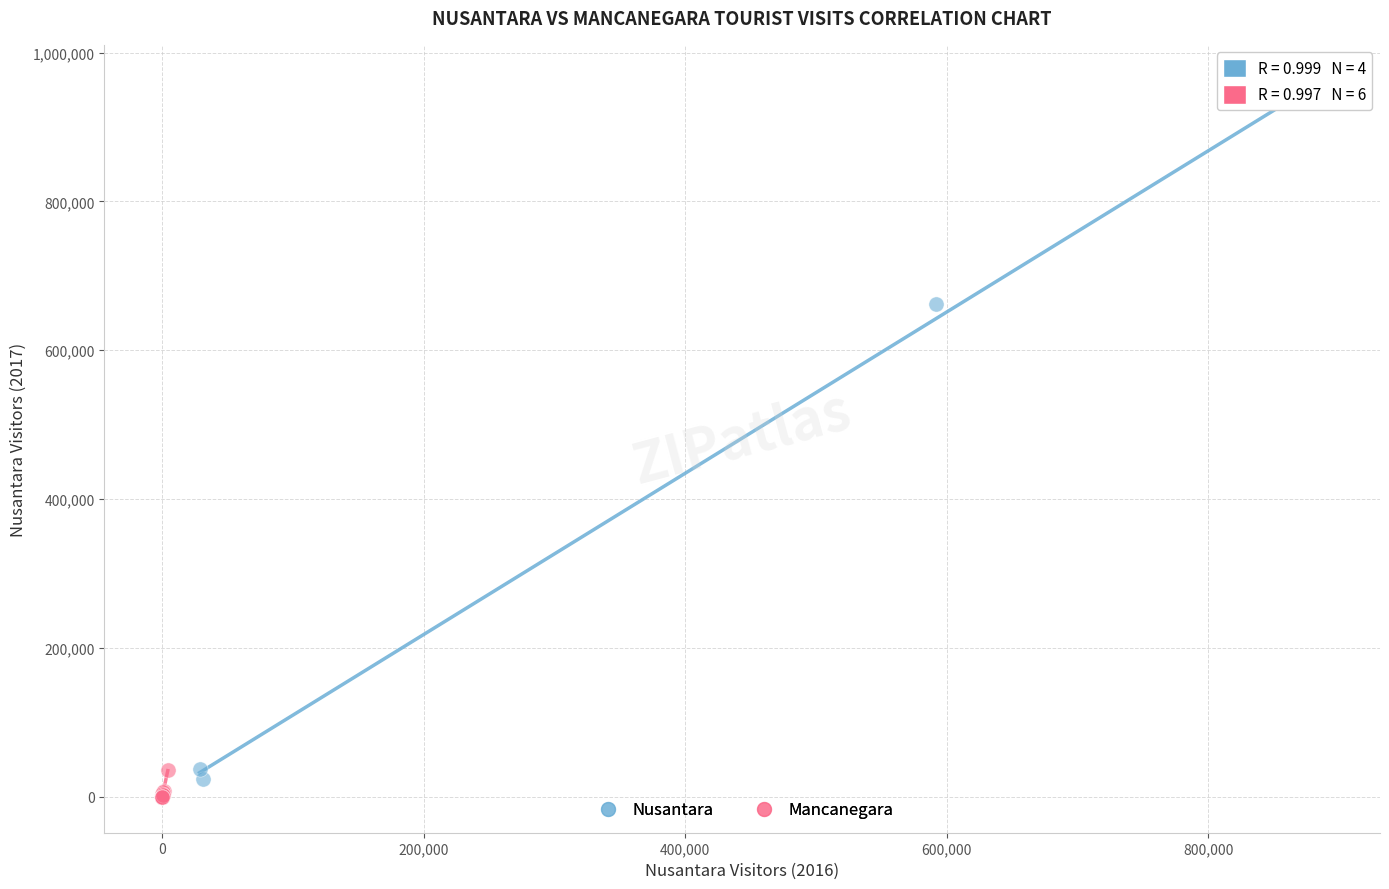

Which series reaches the maximum Y coordinate?

Nusantara